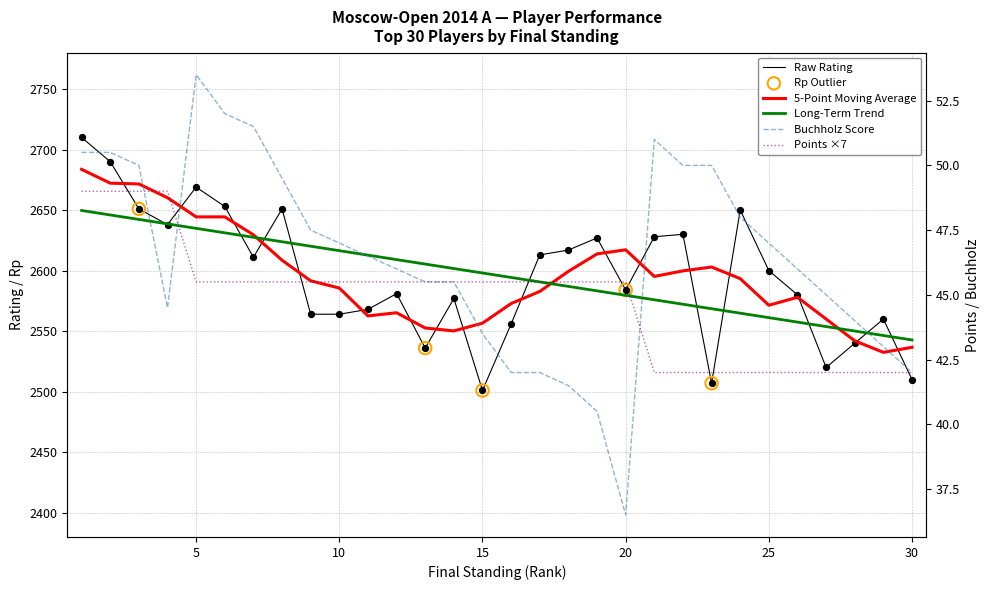

Which series contains the highest Y value?

Rating